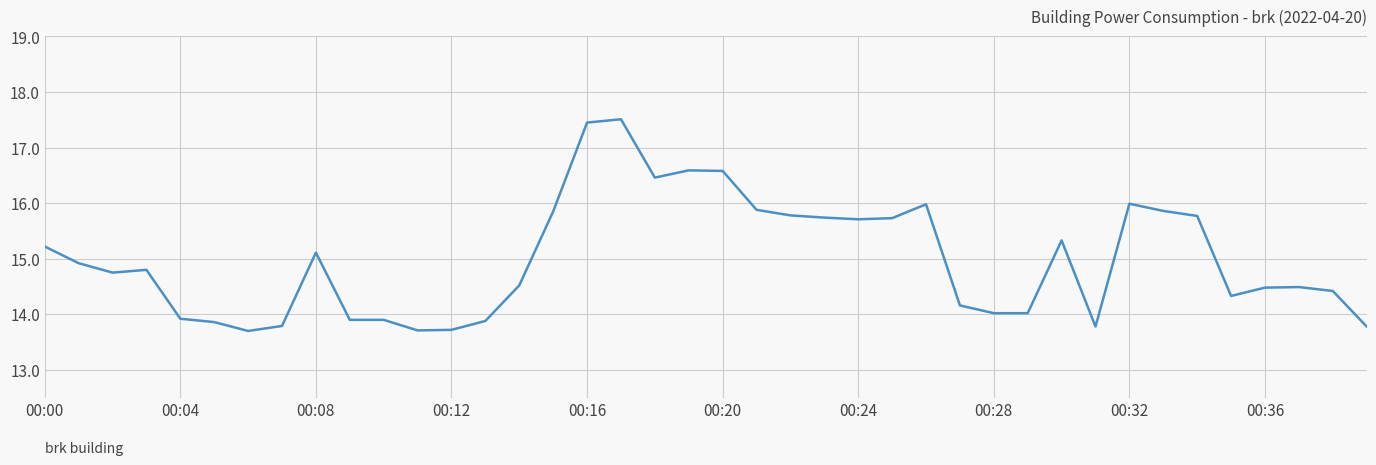

What is the greatest value displayed?

17.5